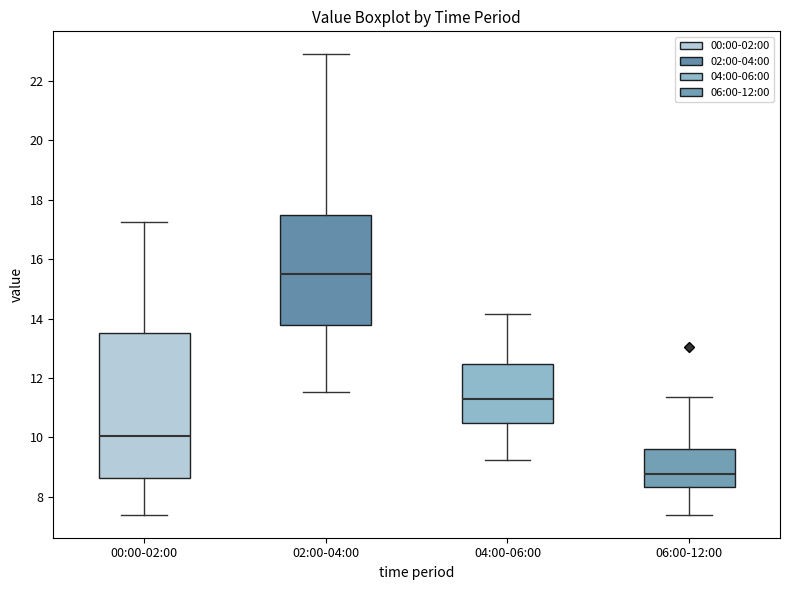

Where does the median line of the box for 04:00-06:00 sit on the y-axis? The values are not printed on the chart, so give them approximately, as read against the axis.

11.4